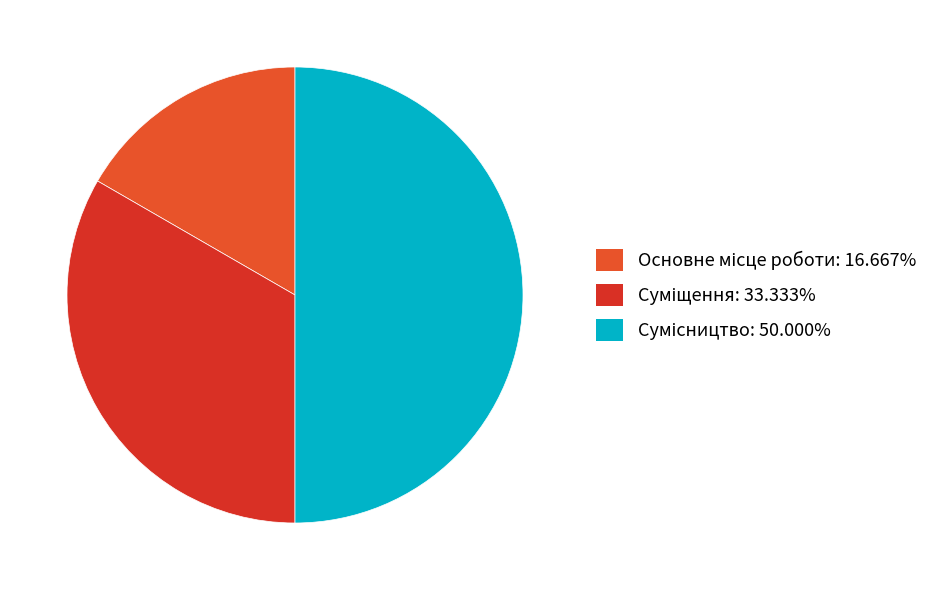

Is the sum of Сумісництво and Основне місце роботи greater than half?

Yes